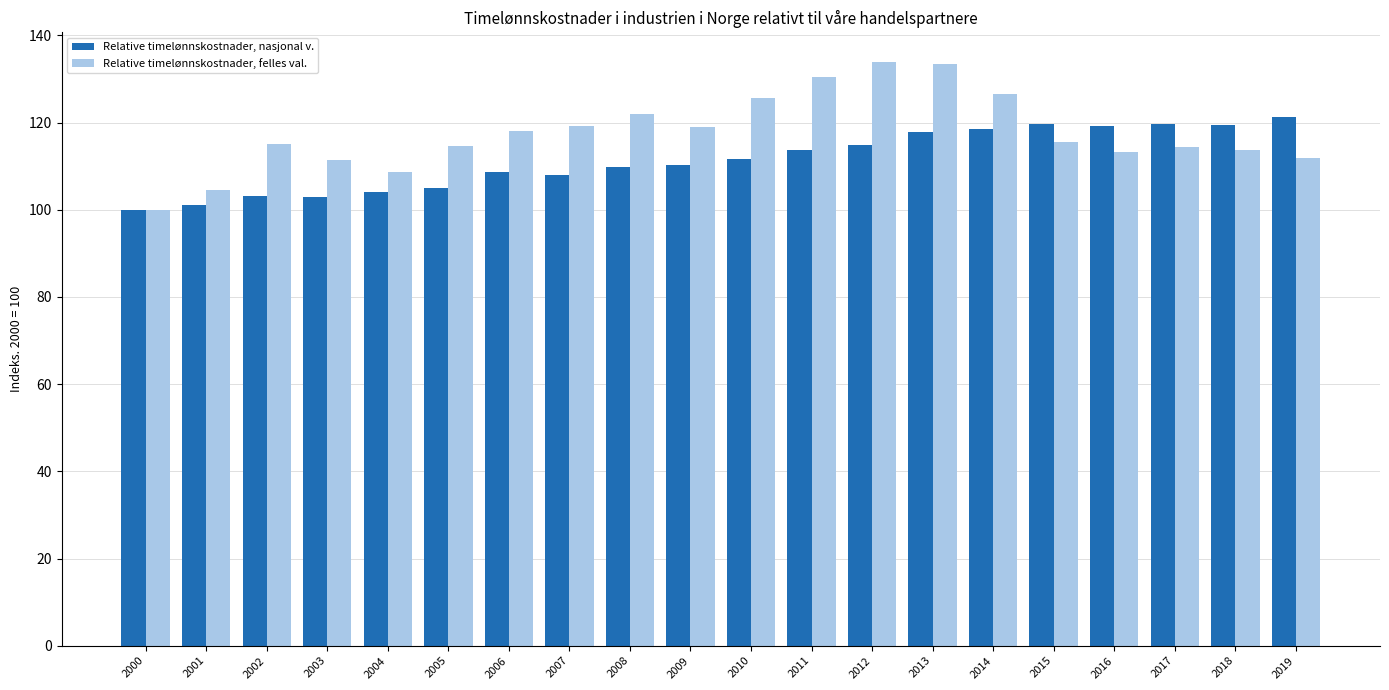

What is the average value of the Relative timelønnskostnader, nasjonal v. series?

111.4